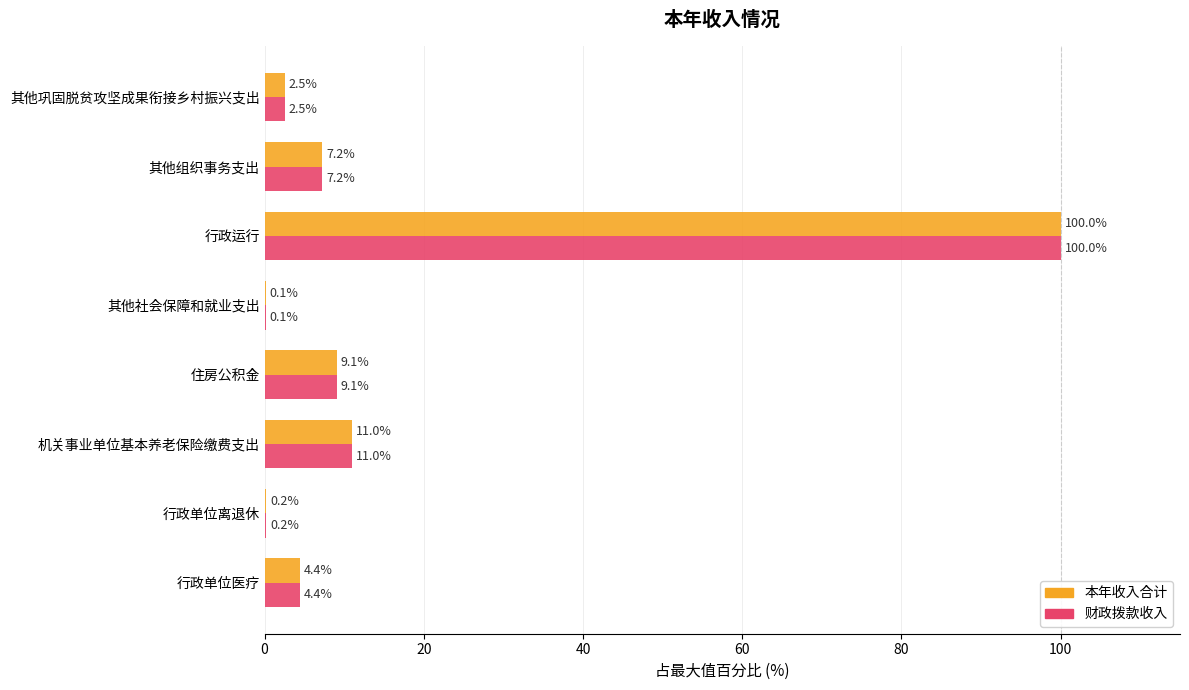

What is the sum of the 本年收入合计 values at 其他社会保障和就业支出 and 行政运行?

100.1